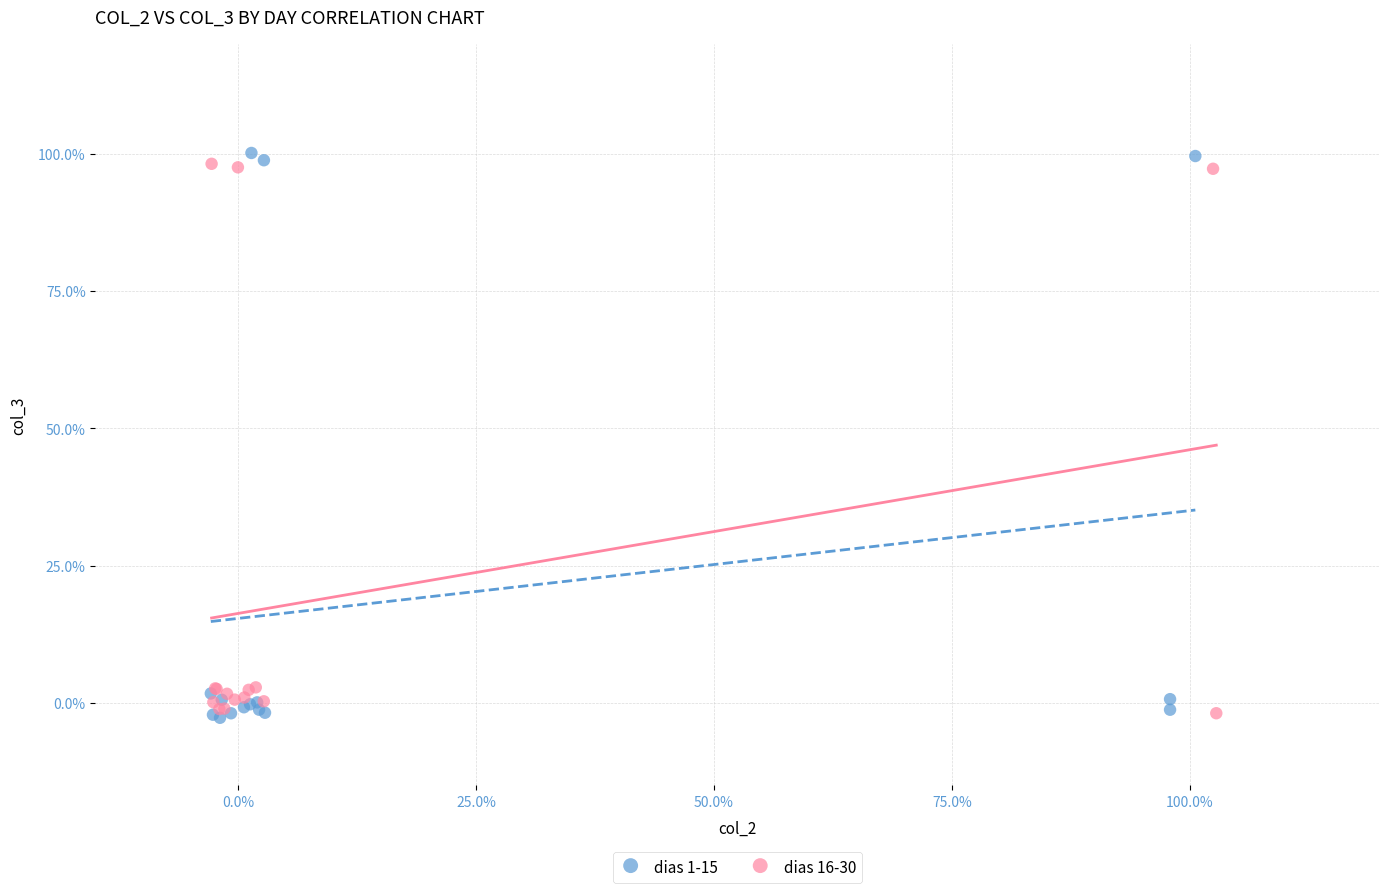

Which series has the widest spread of Y values?

dias 1-15